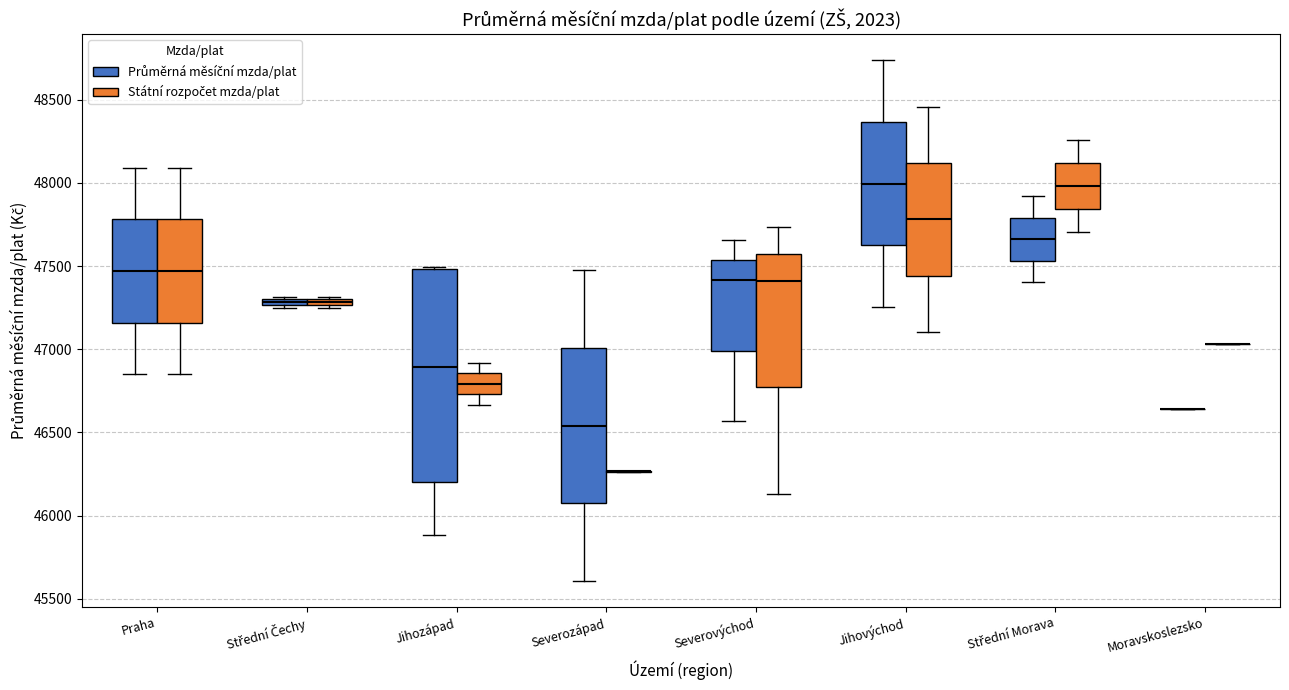

Comparing the boxes themselves (not the whiskers), which one is the tallest?

Jihozápad (Průměrná měsíční mzda/plat)